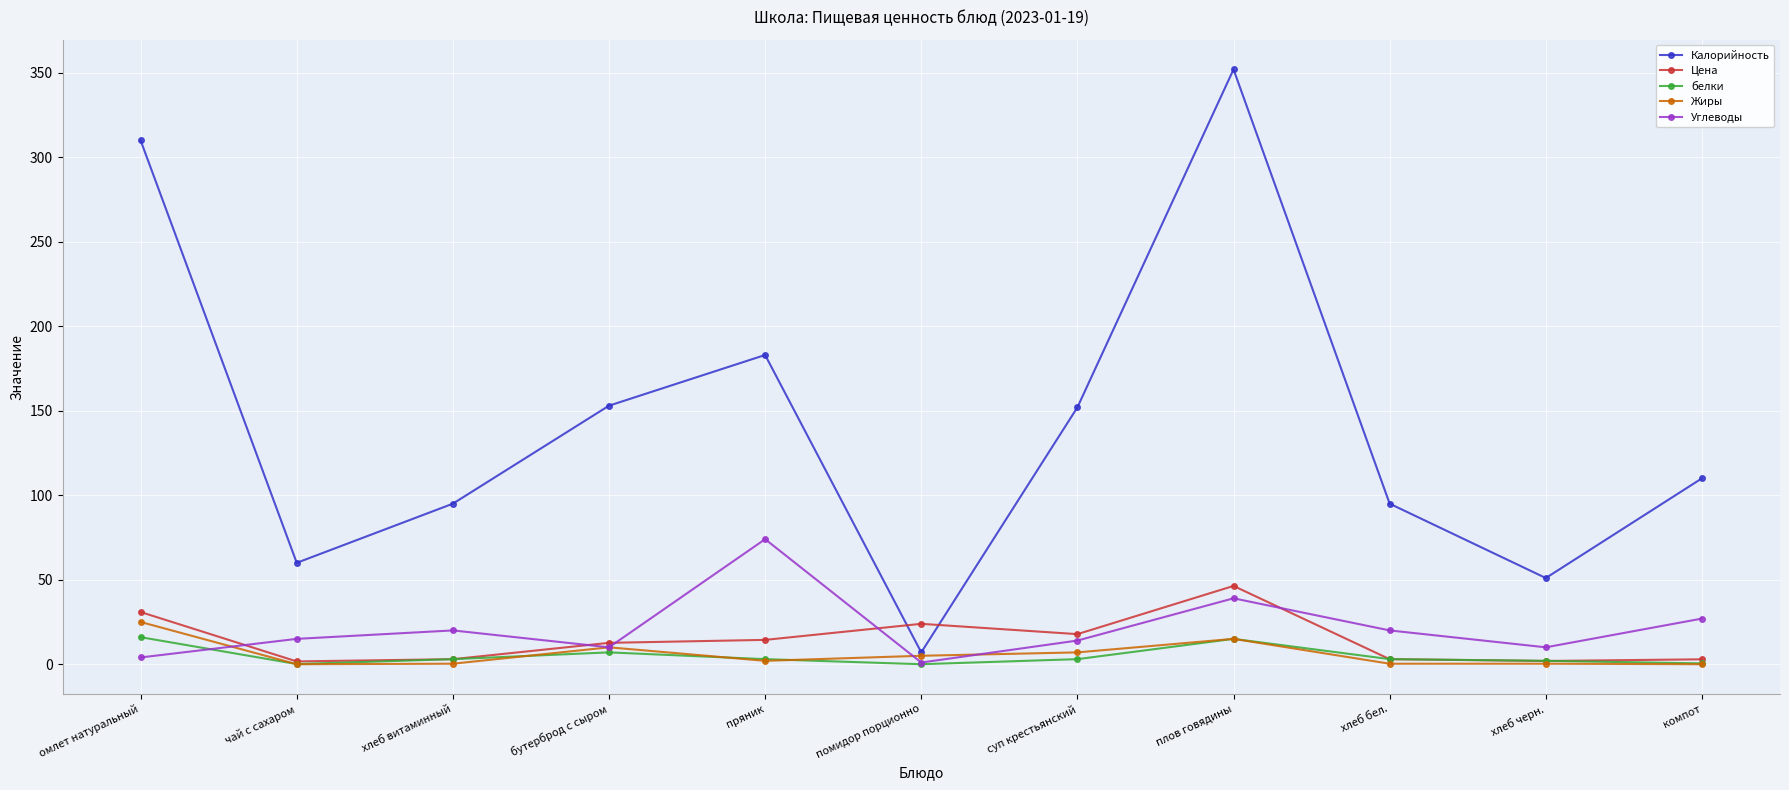

Which series has the widest spread of values?

Калорийность